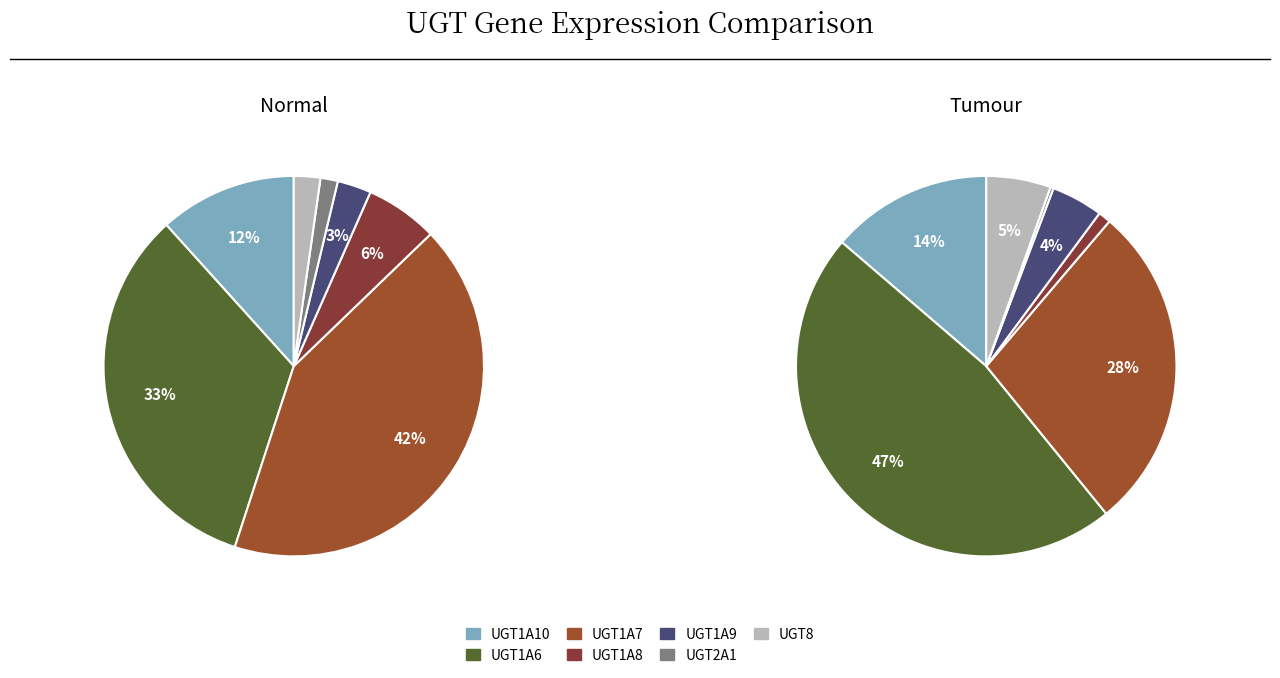

To the nearest percent, what is the average slice percentage?

14%